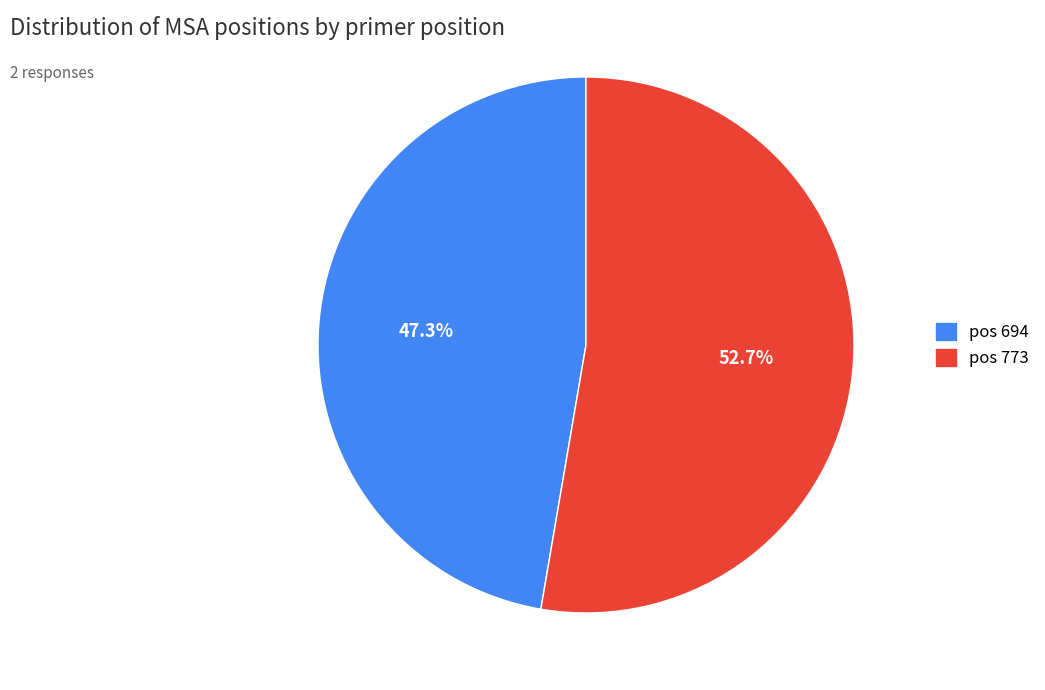

Is there any slice that represents more than half of the pie?

Yes